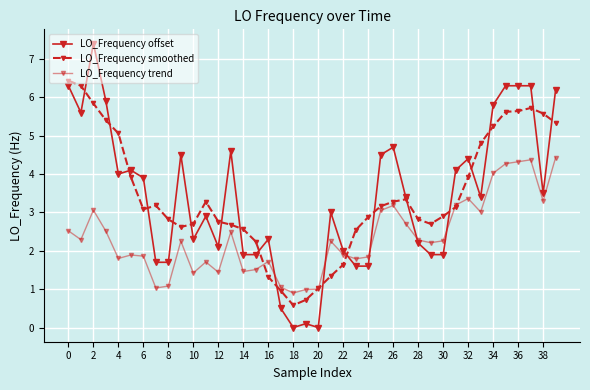

Is this an area chart (filled region under the line)?

No